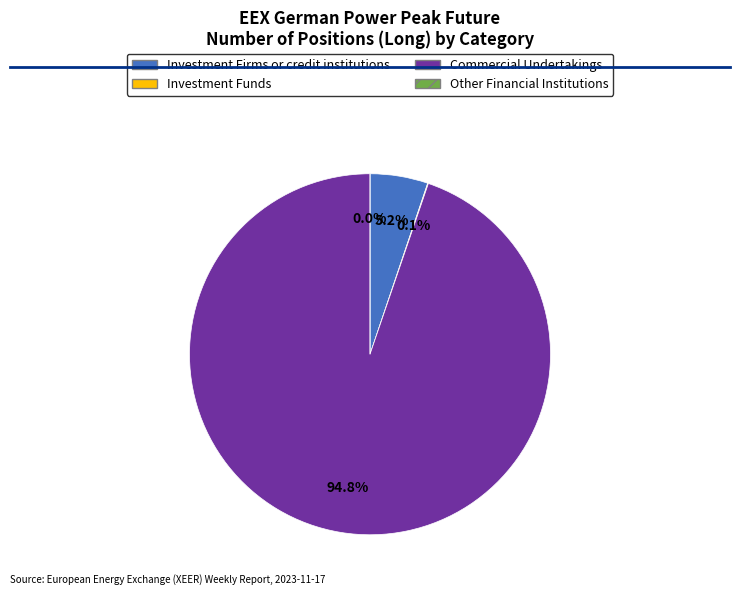

What is the majority slice?

Commercial Undertakings (Long)